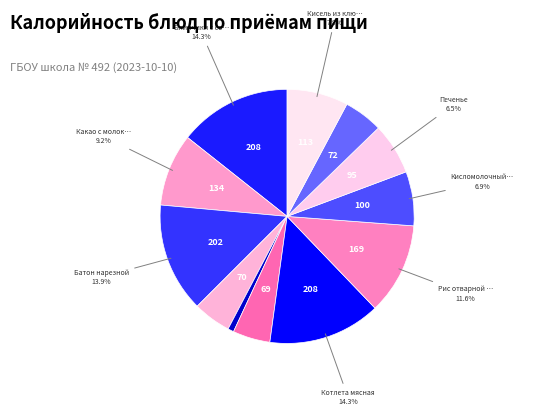

Count the number of slices in the pie.

12